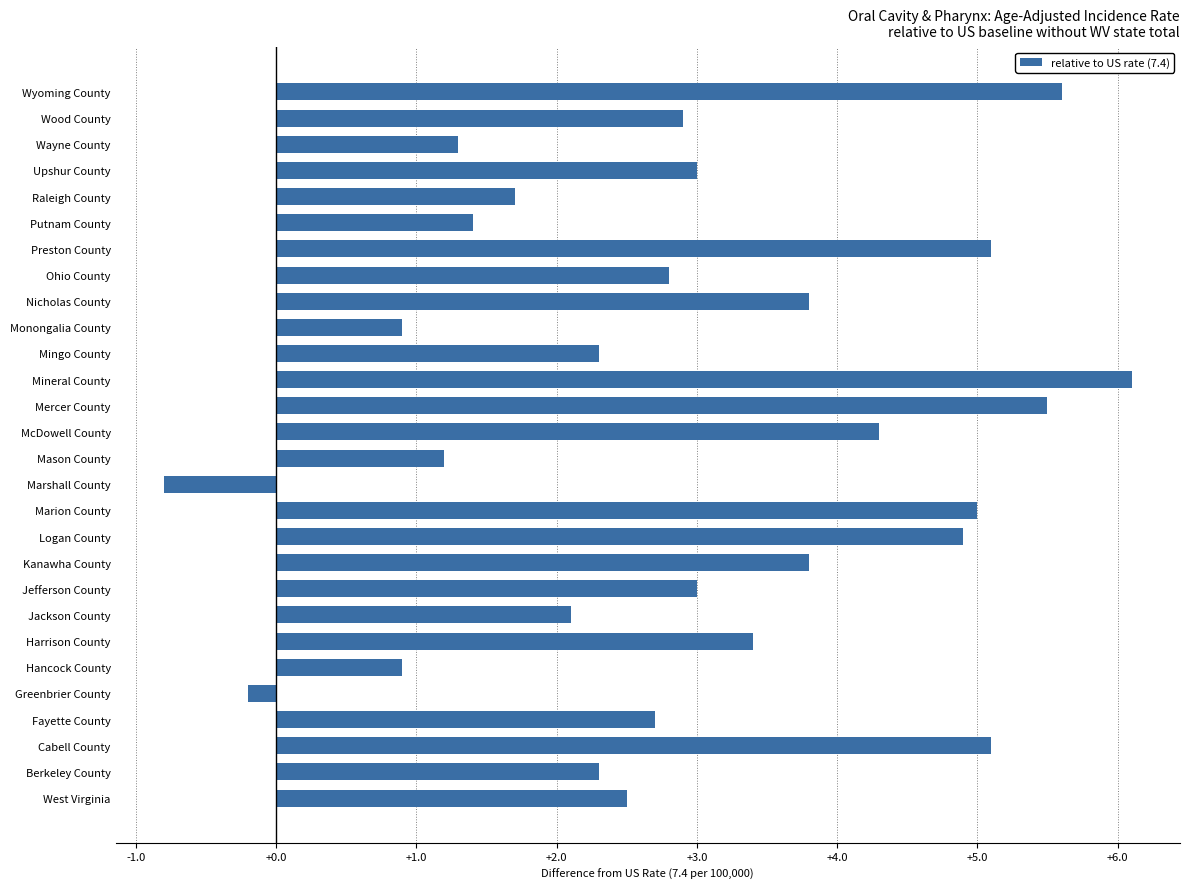

Reading bottom to top, list all the values displayed in this chart.

West Virginia=2.5	Berkeley County=2.3	Cabell County=5.1	Fayette County=2.7	Greenbrier County=-0.2	Hancock County=0.9	Harrison County=3.4	Jackson County=2.1	Jefferson County=3.0	Kanawha County=3.8	Logan County=4.9	Marion County=5.0	Marshall County=-0.8	Mason County=1.2	McDowell County=4.3	Mercer County=5.5	Mineral County=6.1	Mingo County=2.3	Monongalia County=0.9	Nicholas County=3.8	Ohio County=2.8	Preston County=5.1	Putnam County=1.4	Raleigh County=1.7	Upshur County=3.0	Wayne County=1.3	Wood County=2.9	Wyoming County=5.6